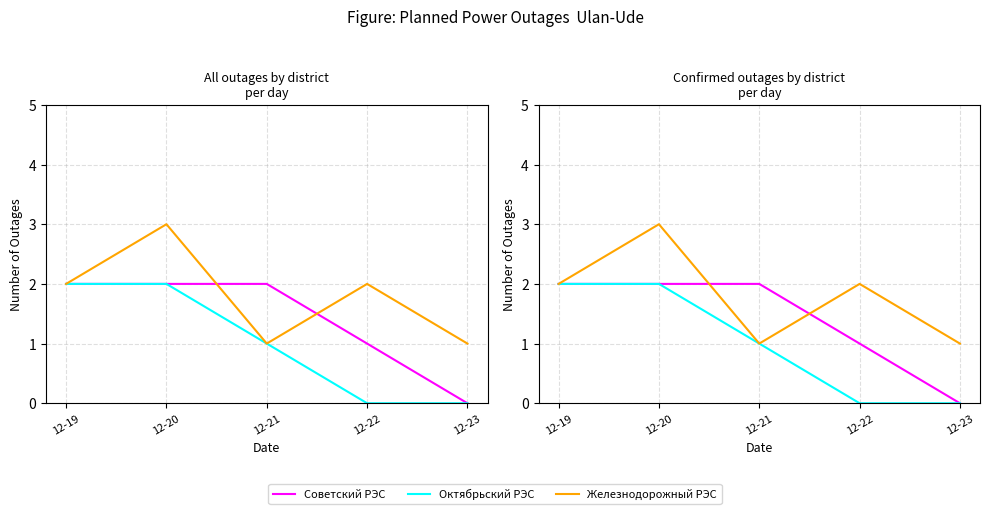

How many data points does each series have?

5